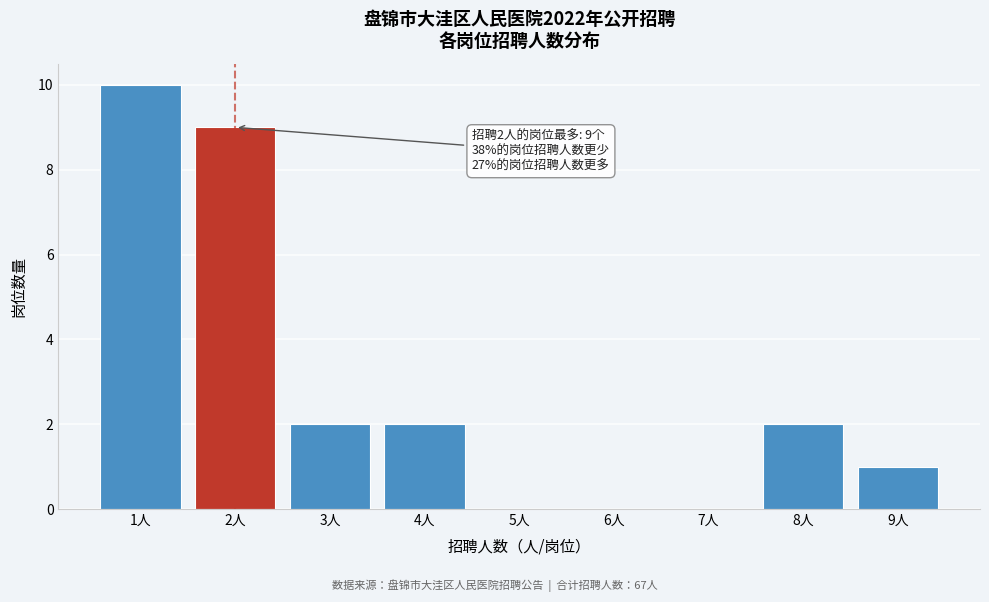

Reading left to right, transcribe all the data shown in this chart.

1人=10	2人=9	3人=2	4人=2	5人=0	6人=0	7人=0	8人=2	9人=1